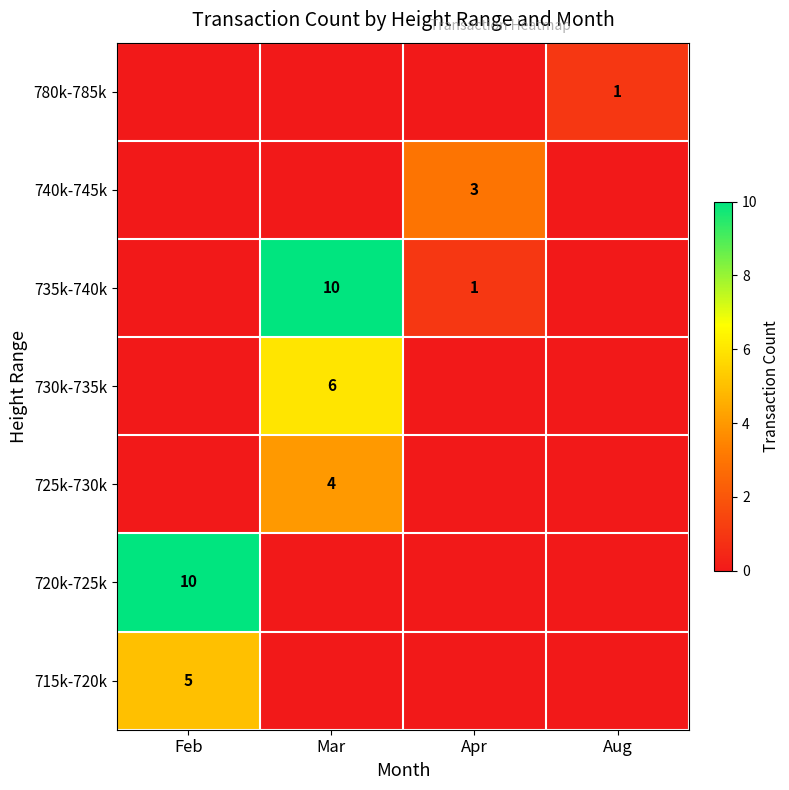

True or false: 730k-735k has a value of 8 at Mar.

False